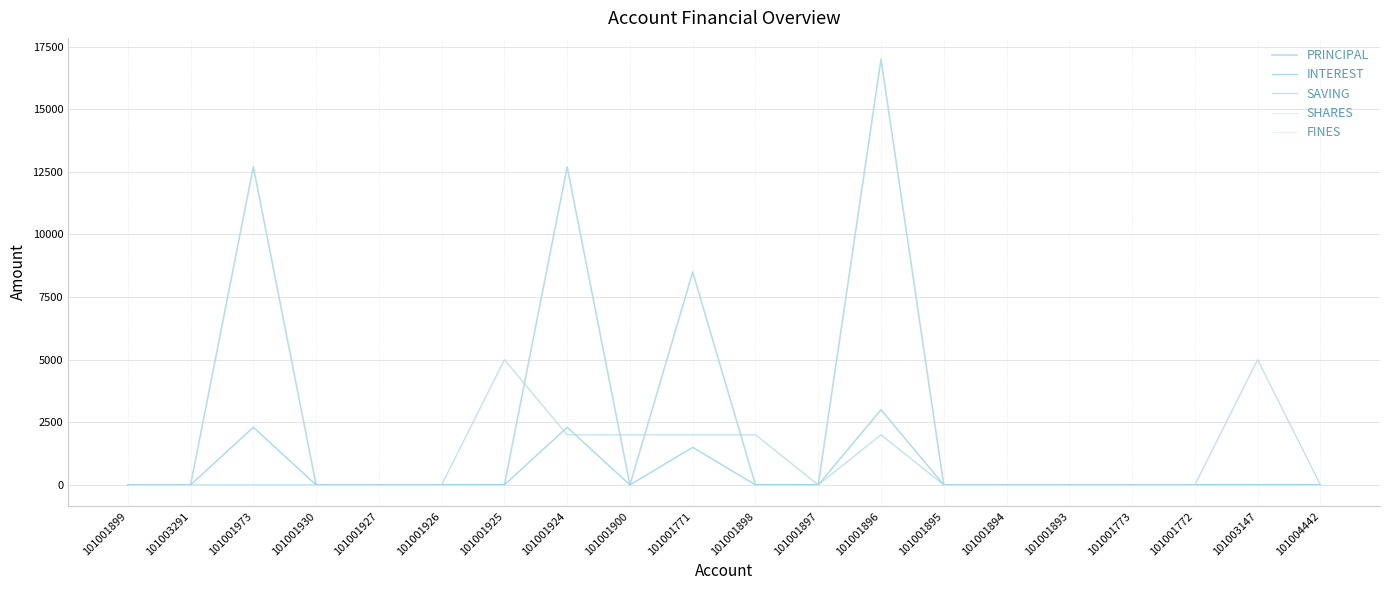

Reading left to right, transcribe all the data shown in this chart.

PRINCIPAL: 0	0	12700	0	0	0	0	12700	0	8500	0	0	17000	0	0	0	0	0	0	0
INTEREST: 0	0	2300	0	0	0	0	2300	0	1500	0	0	3000	0	0	0	0	0	0	0
SAVING: 0	0	0	0	0	0	5000	2000	2000	2000	2000	0	2000	0	0	0	0	0	5000	0
SHARES: 0	0	0	0	0	0	0	0	0	0	0	0	0	0	0	0	0	0	0	0
FINES: 0	0	0	0	0	0	0	0	0	0	0	0	0	0	0	0	0	0	0	0